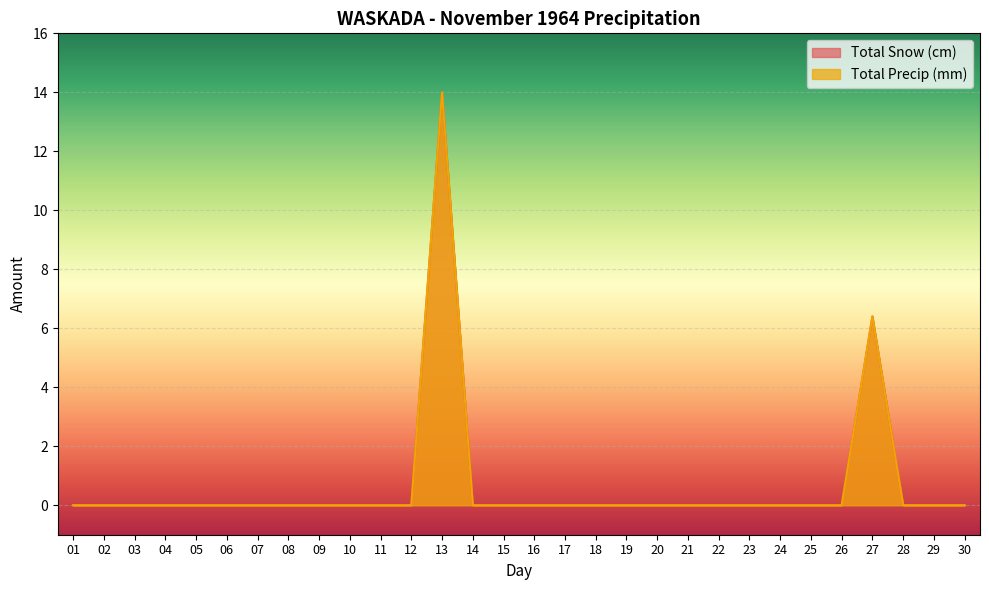

Reading left to right, list all the values displayed in this chart.

Total Snow (cm): 01=0.0	02=0.0	03=0.0	04=0.0	05=0.0	06=0.0	07=0.0	08=0.0	09=0.0	10=0.0	11=0.0	12=0.0	13=14.0	14=0.0	15=0.0	16=0.0	17=0.0	18=0.0	19=0.0	20=0.0	21=0.0	22=0.0	23=0.0	24=0.0	25=0.0	26=0.0	27=6.4	28=0.0	29=0.0	30=0.0
Total Precip (mm): 01=0.0	02=0.0	03=0.0	04=0.0	05=0.0	06=0.0	07=0.0	08=0.0	09=0.0	10=0.0	11=0.0	12=0.0	13=14.0	14=0.0	15=0.0	16=0.0	17=0.0	18=0.0	19=0.0	20=0.0	21=0.0	22=0.0	23=0.0	24=0.0	25=0.0	26=0.0	27=6.4	28=0.0	29=0.0	30=0.0